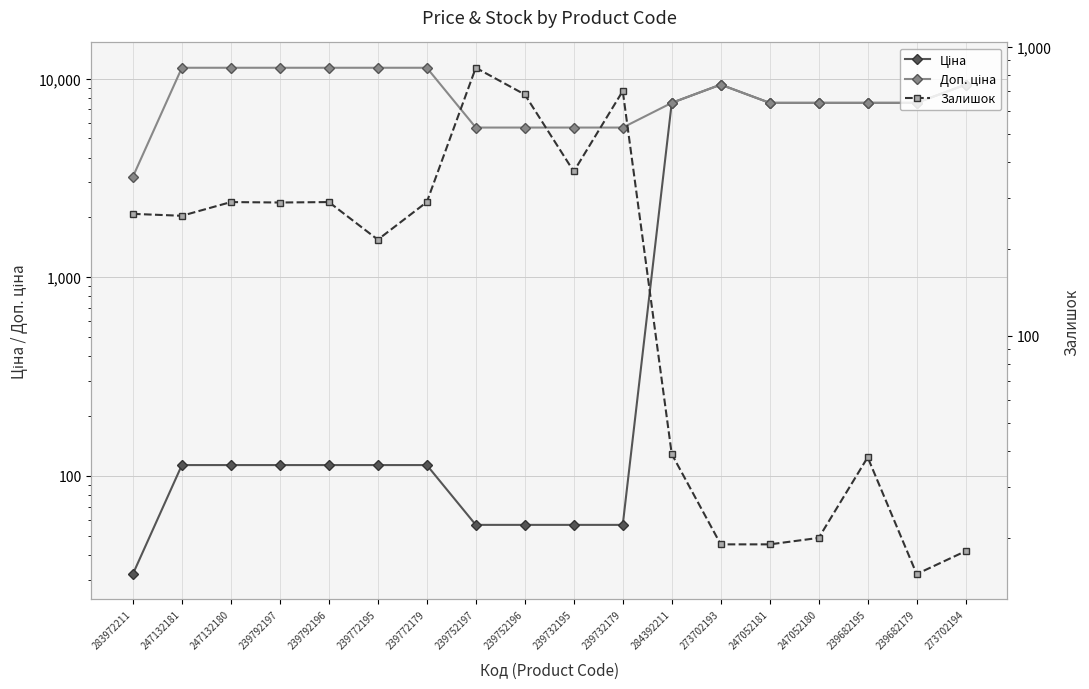

Reading right to left, extract all data points from this chart.

Ціна: 273702194=9321.4	239682179=7545.9	239682195=7545.9	247052180=7545.9	247052181=7545.9	273702193=9321.4	284392211=7545.9	239732179=56.7	239732195=56.7	239752196=56.7	239752197=56.7	239772179=113.3	239772195=113.3	239792196=113.3	239792197=113.3	247132180=113.3	247132181=113.3	283972211=32.0
Доп. ціна: 273702194=9321.4	239682179=7545.9	239682195=7545.9	247052180=7545.9	247052181=7545.9	273702193=9321.4	284392211=7545.9	239732179=5667.0	239732195=5667.0	239752196=5667.0	239752197=5667.0	239772179=11334.0	239772195=11334.0	239792196=11334.0	239792197=11334.0	247132180=11334.0	247132181=11334.0	283972211=3205.0
Залишок: 273702194=18.0	239682179=15.0	239682195=38.0	247052180=20.0	247052181=19.0	273702193=19.0	284392211=39.0	239732179=702.0	239732195=370.0	239752196=683.0	239752197=845.0	239772179=290.0	239772195=215.0	239792196=290.0	239792197=289.0	247132180=290.0	247132181=260.0	283972211=264.0